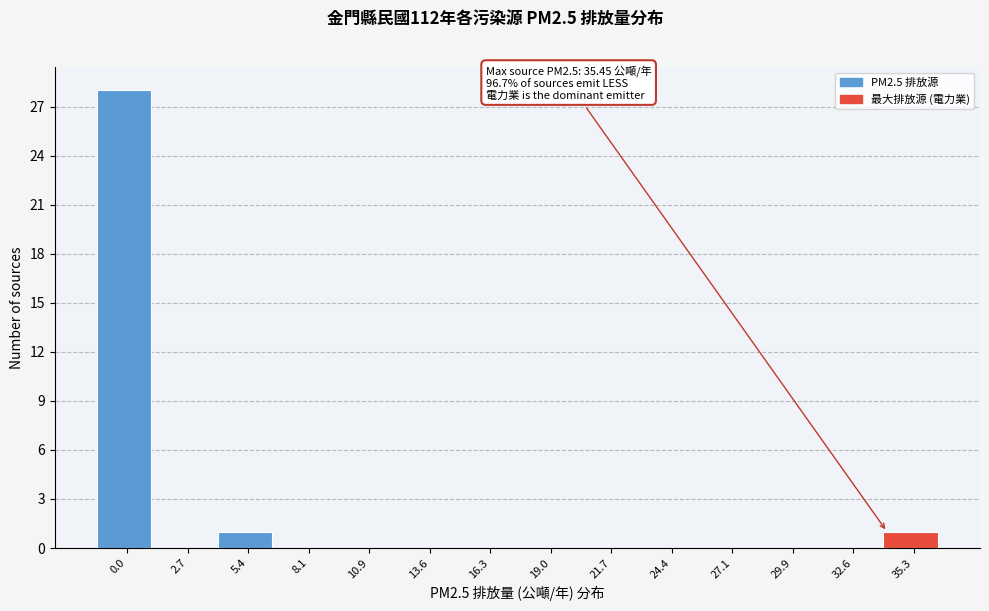

Reading right to left, extract all data points from this chart.

35.3=1	32.6=0	29.9=0	27.1=0	24.4=0	21.7=0	19.0=0	16.3=0	13.6=0	10.9=0	8.1=0	5.4=1	2.7=0	0.0=28